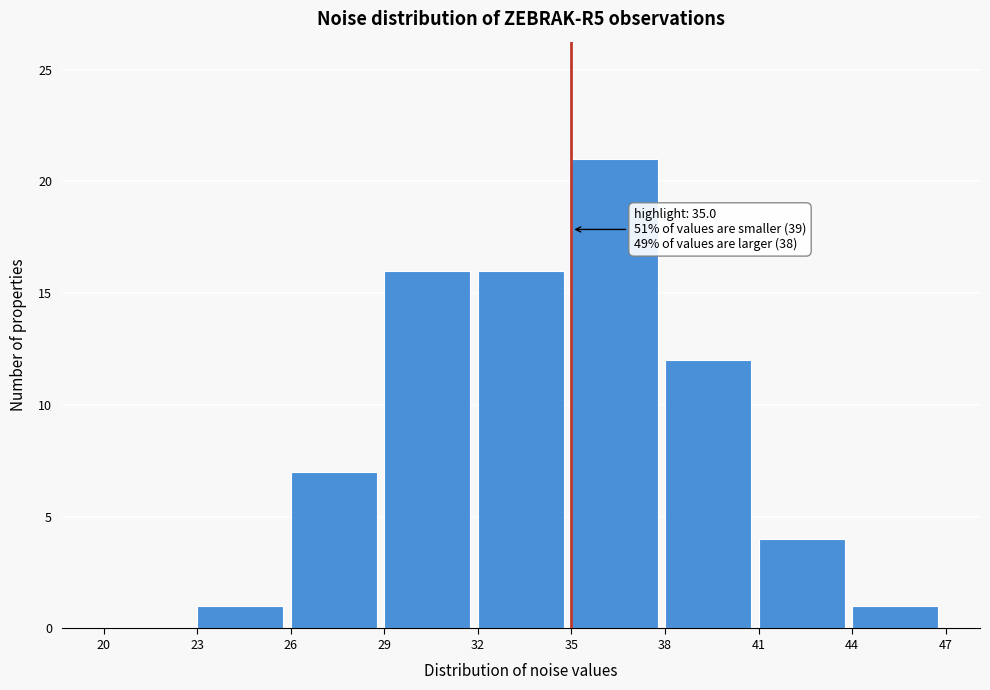

Which range on the x-axis has the tallest bar?

35 to 38